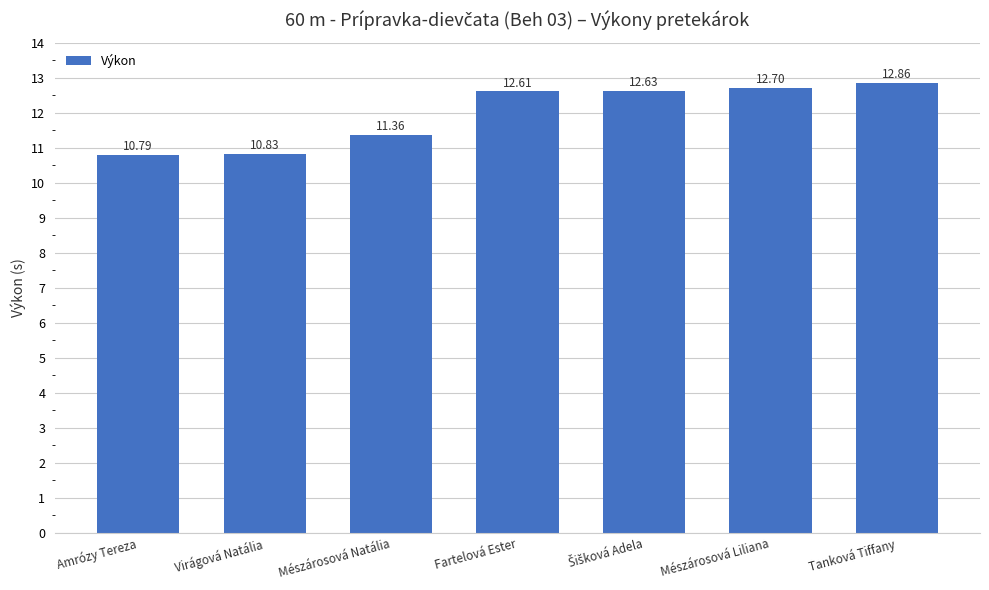

What is the maximum value shown in the chart?

12.9